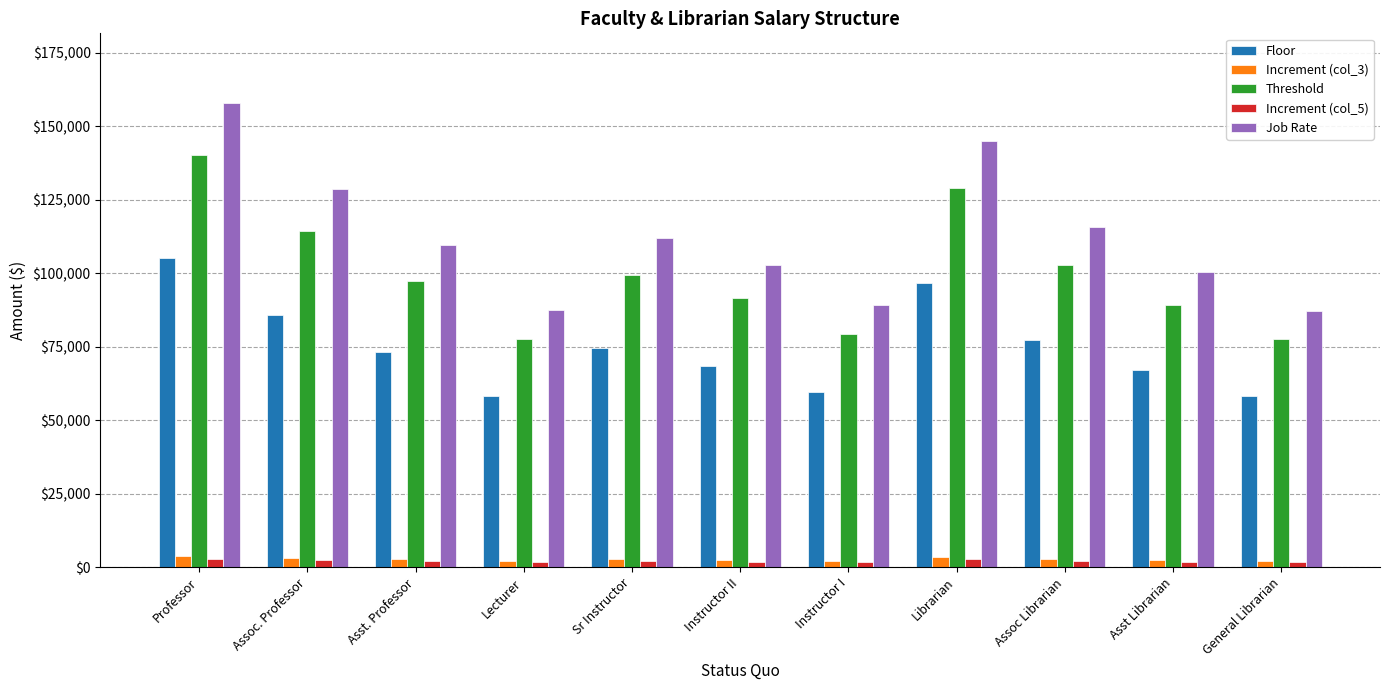

What is the difference between the maximum and second lowest values in the Job Rate series?

70456